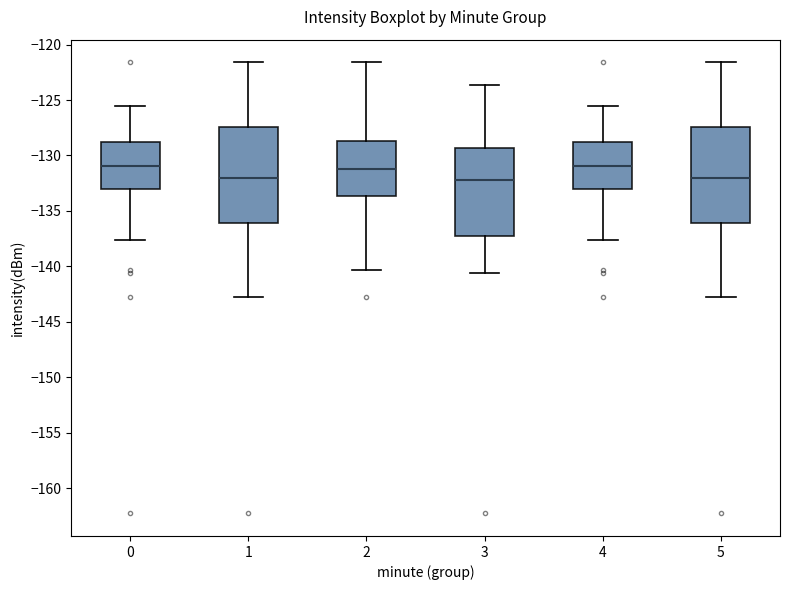

Reading left to right, transcribe this box plot: for each box, give where its median line is, the range the box spans, and where its two whiskers end, as read against the y-axis. The values are not printed on the chart, so give them approximately, as read against the axis.

0: median -131.0, box -133.0 to -129.0, whiskers -137.5 to -125.5
1: median -132.0, box -136.0 to -127.5, whiskers -143.0 to -121.5
2: median -131.0, box -133.5 to -128.5, whiskers -140.5 to -121.5
3: median -132.0, box -137.0 to -129.5, whiskers -140.5 to -123.5
4: median -131.0, box -133.0 to -129.0, whiskers -137.5 to -125.5
5: median -132.0, box -136.0 to -127.5, whiskers -143.0 to -121.5